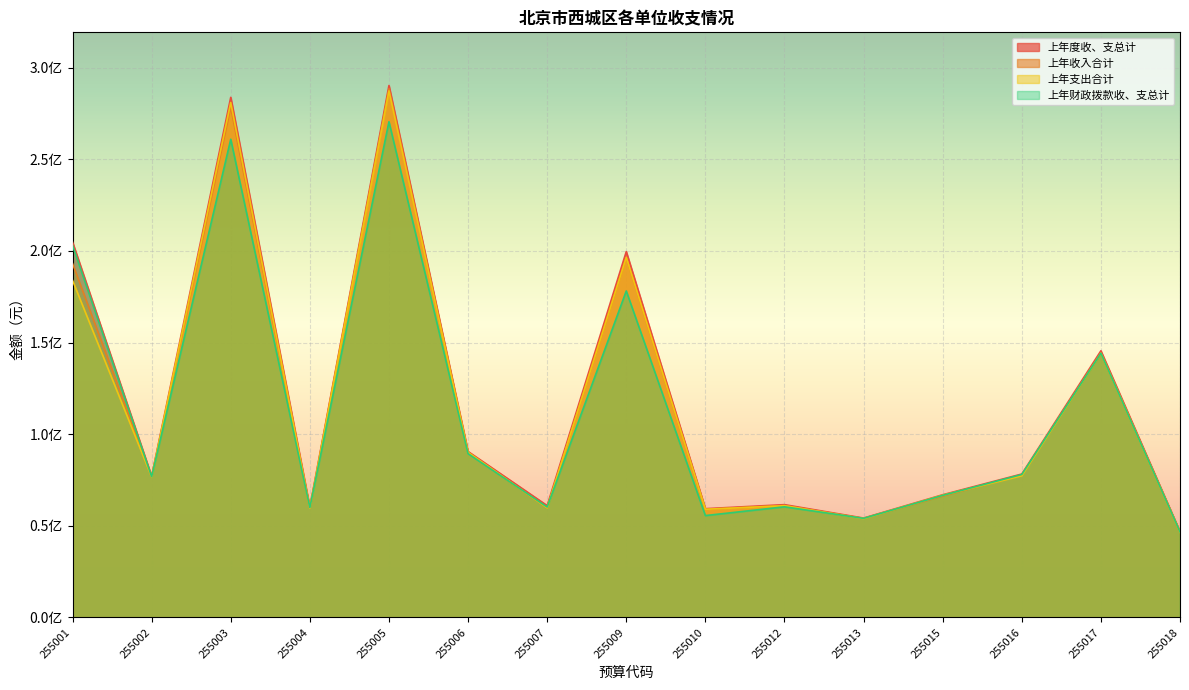

True or false: 上年收入合计 has a value of 66281214.7 at 255015.

True